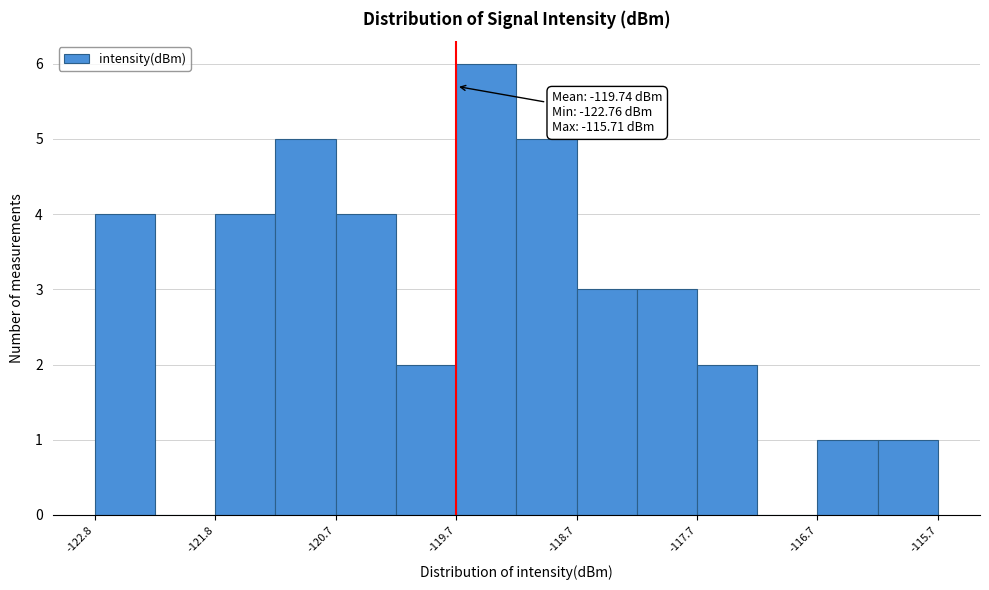

Read against the x-axis, roughly where is the centre of the tallest bar?

-119.4